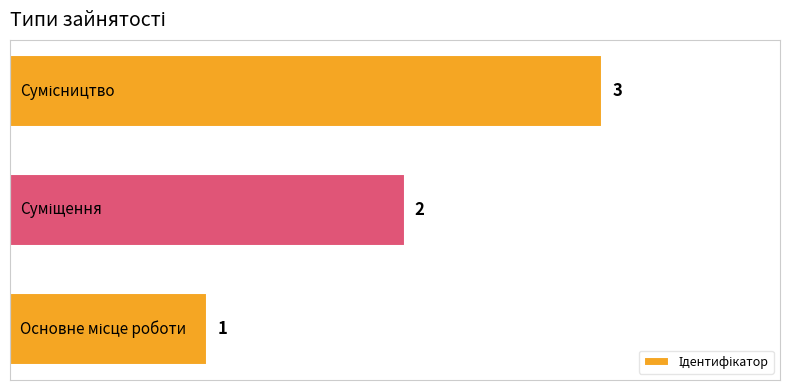

Are the bars horizontal?

Yes